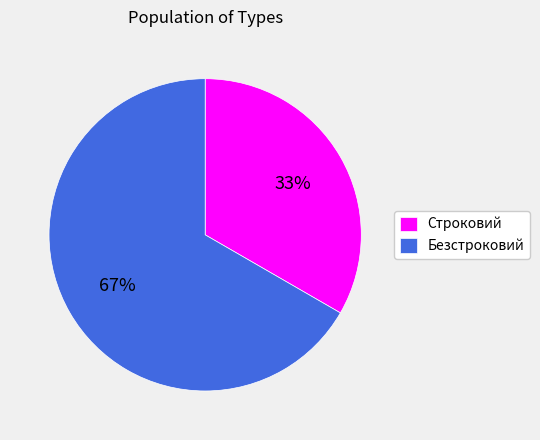

Which slice is the smallest?

Строковий